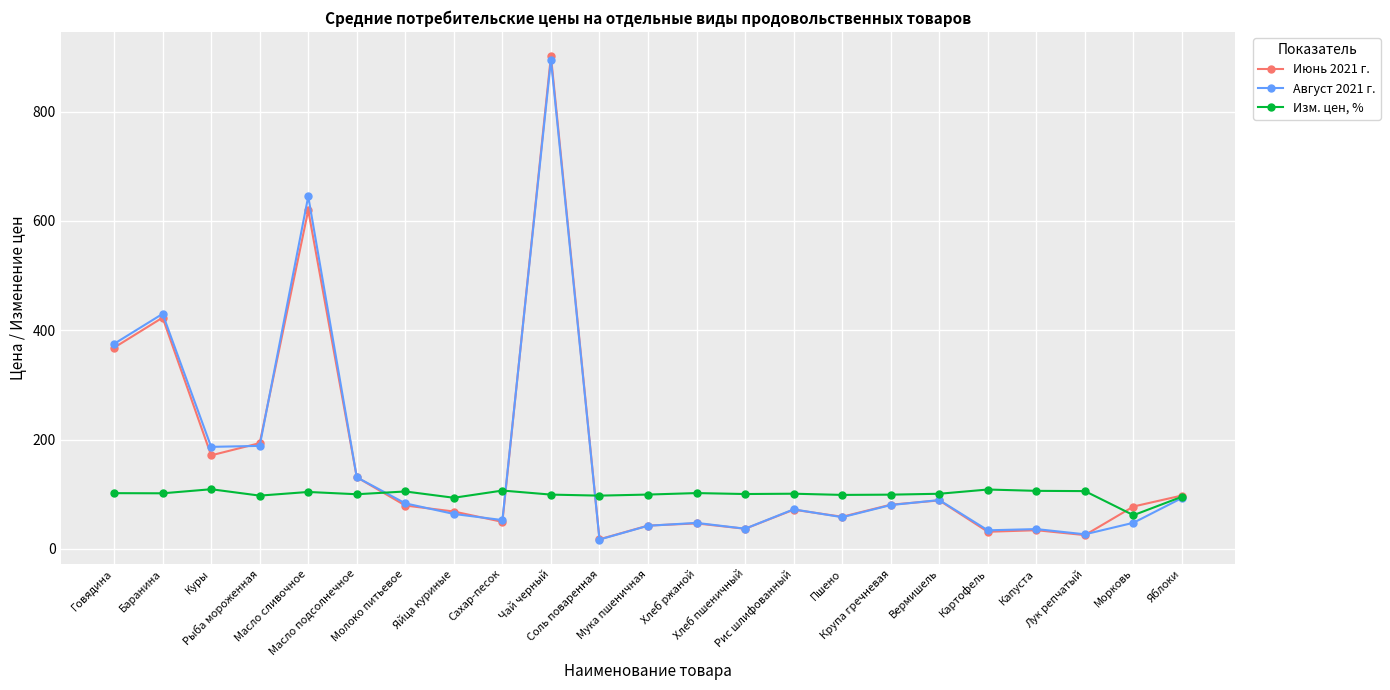

True or false: Июнь 2021 г. has more than 1 points higher than both neighbors.

True